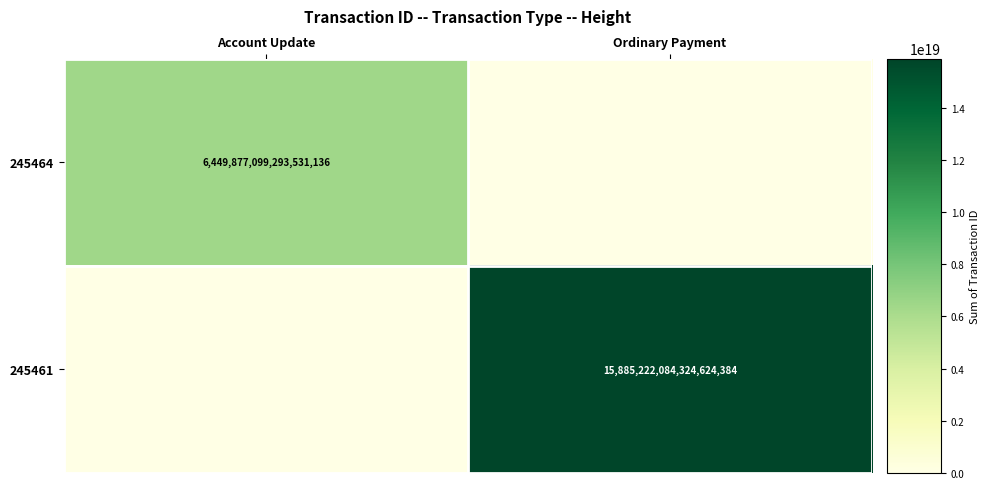

Is it true that 245464 equals 9924246241386467328 at Account Update?

False